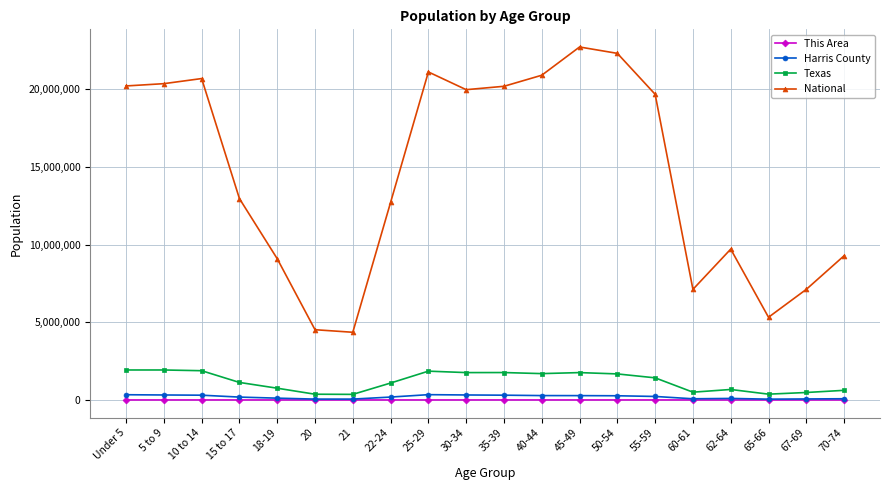

What is the maximum value shown in the chart?

22708591